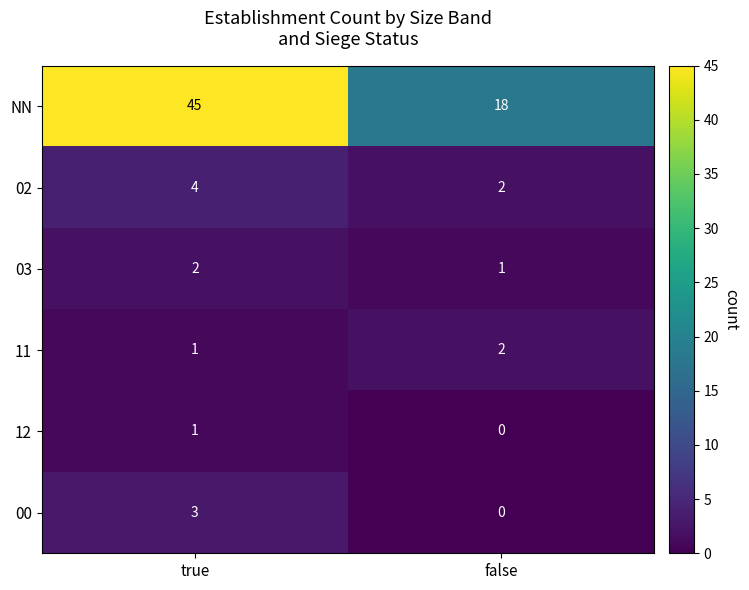

Where is NN nearest to the value 31?

false